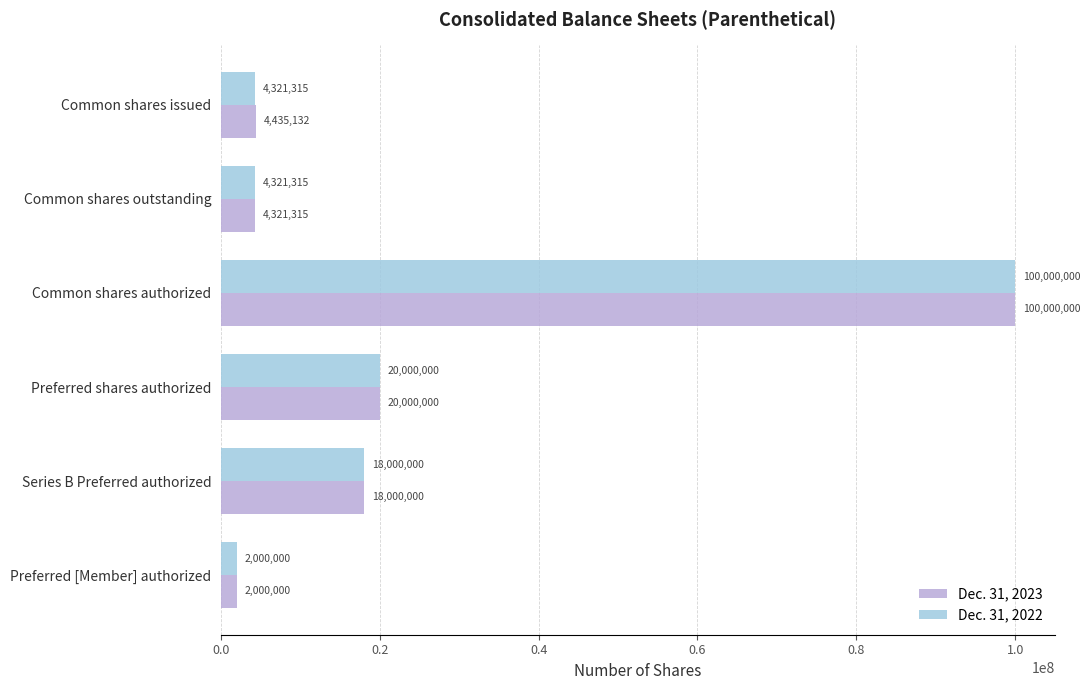

Is it true that Dec. 31, 2022 equals 4841848 at Preferred shares authorized?

False